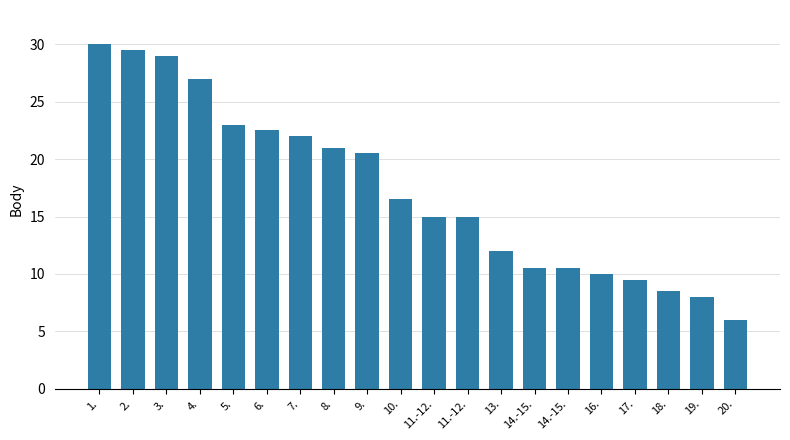

What is the difference between the values at 8. and 2.?

8.5